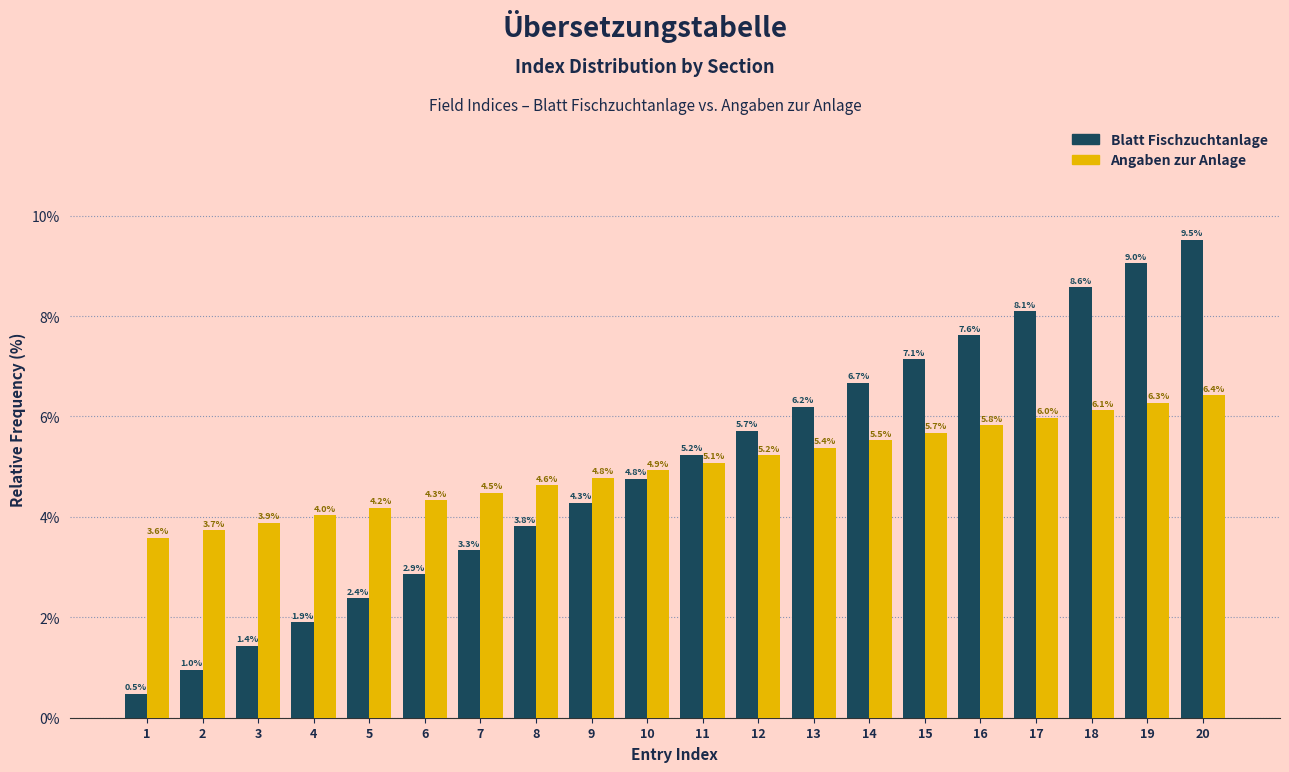

Reading left to right, extract all data points from this chart.

Blatt Fischzuchtanlage: 0.5	1.0	1.4	1.9	2.4	2.9	3.3	3.8	4.3	4.8	5.2	5.7	6.2	6.7	7.1	7.6	8.1	8.6	9.0	9.5
Angaben zur Anlage: 3.6	3.7	3.9	4.0	4.2	4.3	4.5	4.6	4.8	4.9	5.1	5.2	5.4	5.5	5.7	5.8	6.0	6.1	6.3	6.4